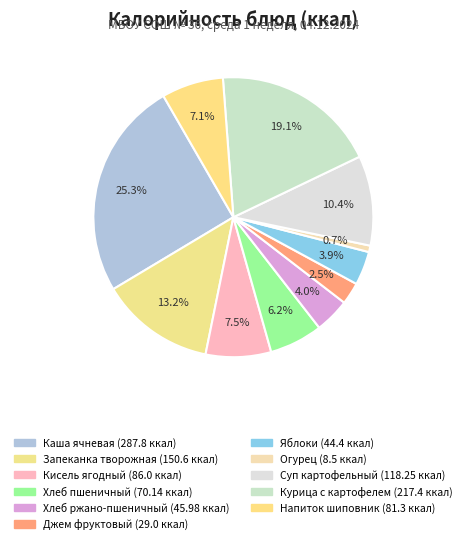

To the nearest percent, what is the average slice percentage?

9%